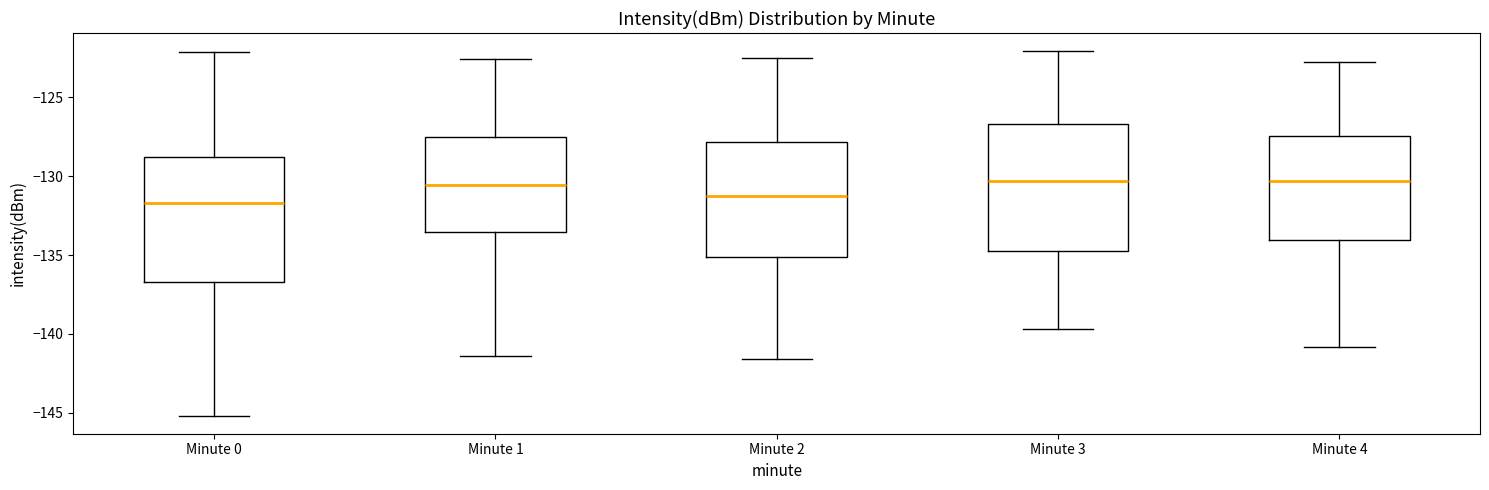

Reading left to right, read every box against the y-axis: the position of its median line, the range the box covers, and the ends of its whiskers. The values are not printed on the chart, so give them approximately, as read against the axis.

Minute 0: median -131.5, box -136.5 to -129.0, whiskers -145.0 to -122.0
Minute 1: median -130.5, box -133.5 to -127.5, whiskers -141.5 to -122.5
Minute 2: median -131.0, box -135.0 to -128.0, whiskers -141.5 to -122.5
Minute 3: median -130.5, box -134.5 to -126.5, whiskers -139.5 to -122.0
Minute 4: median -130.5, box -134.0 to -127.5, whiskers -141.0 to -123.0